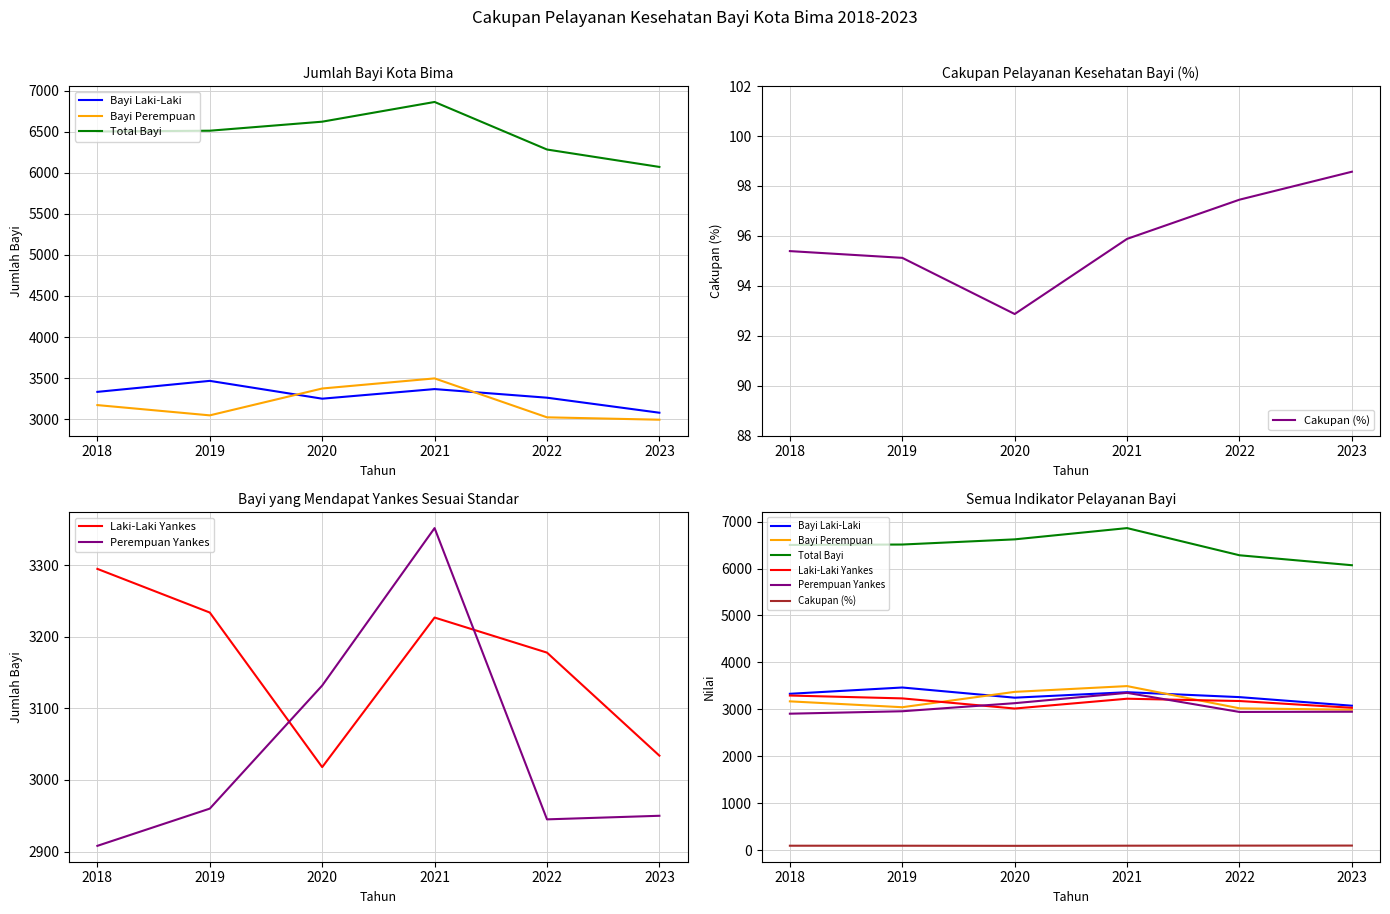

True or false: Perempuan Yankes and Total Bayi intersect in this chart.

False